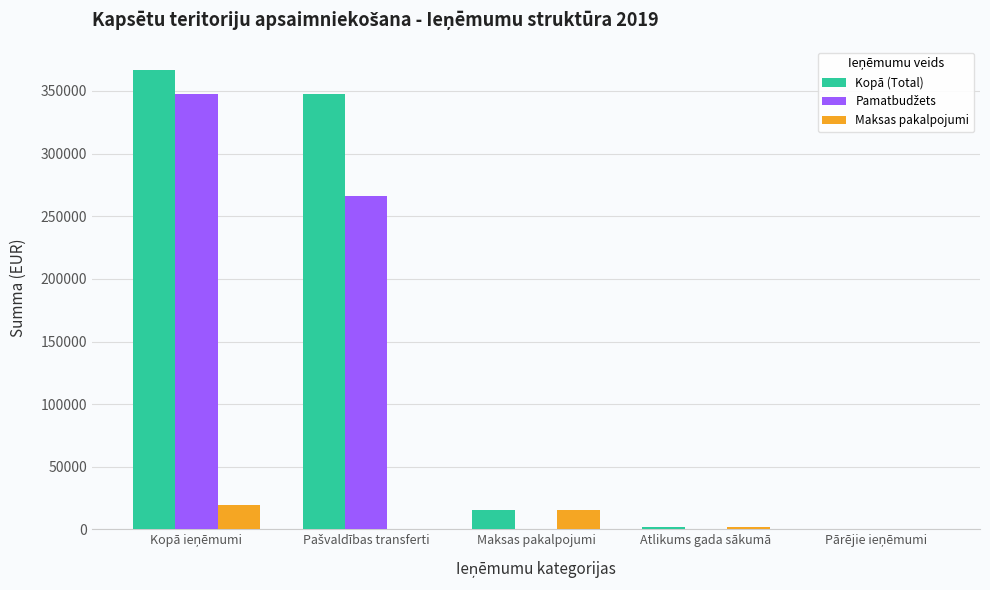

True or false: Kopā (Total) has a value of 1999 at Atlikums gada sākumā.

True